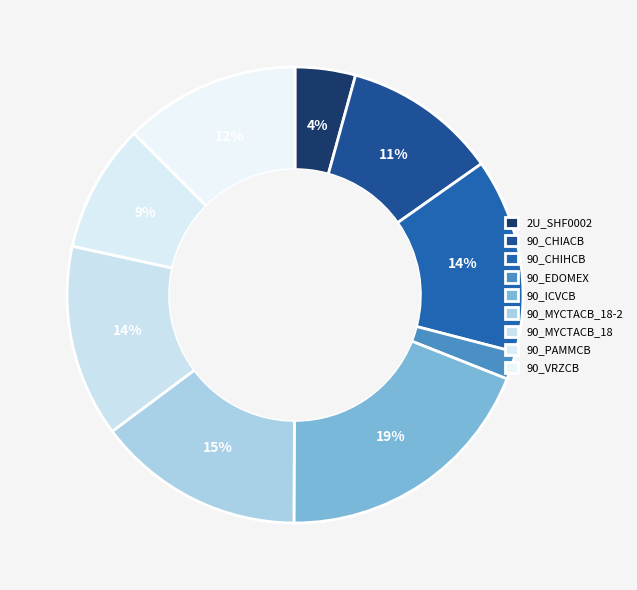

To the nearest percent, what is the difference between the 90_ICVCB and 90_CHIHCB slice percentages?

5%